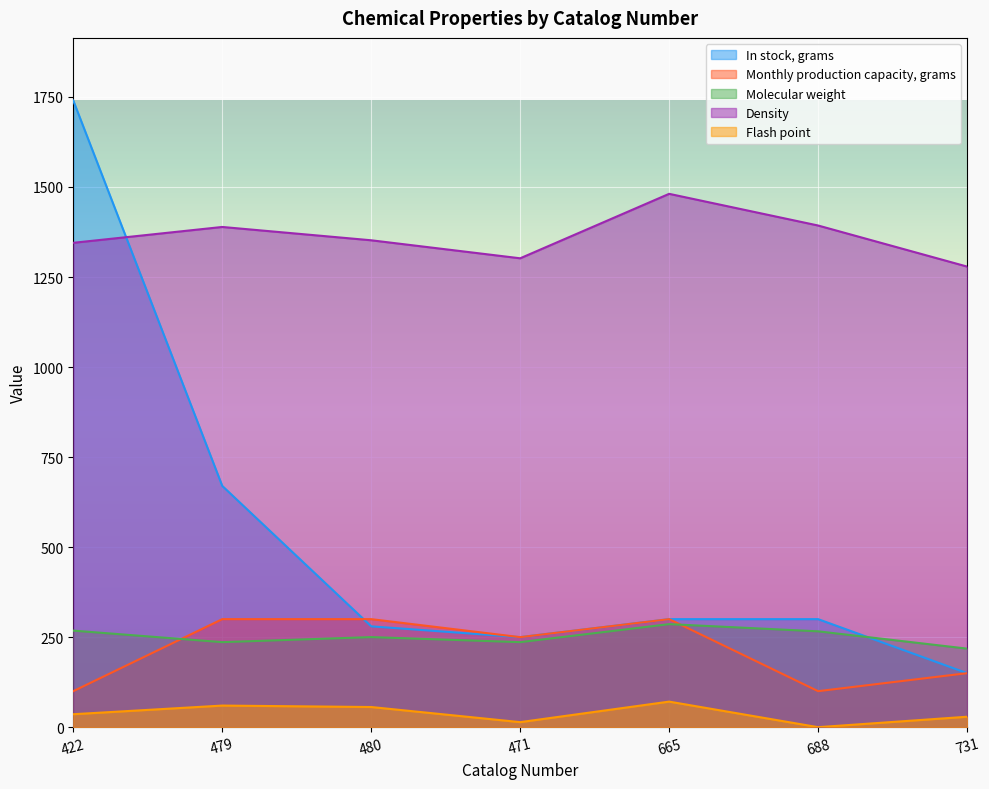

What is the label of the 1st point from the right?

731